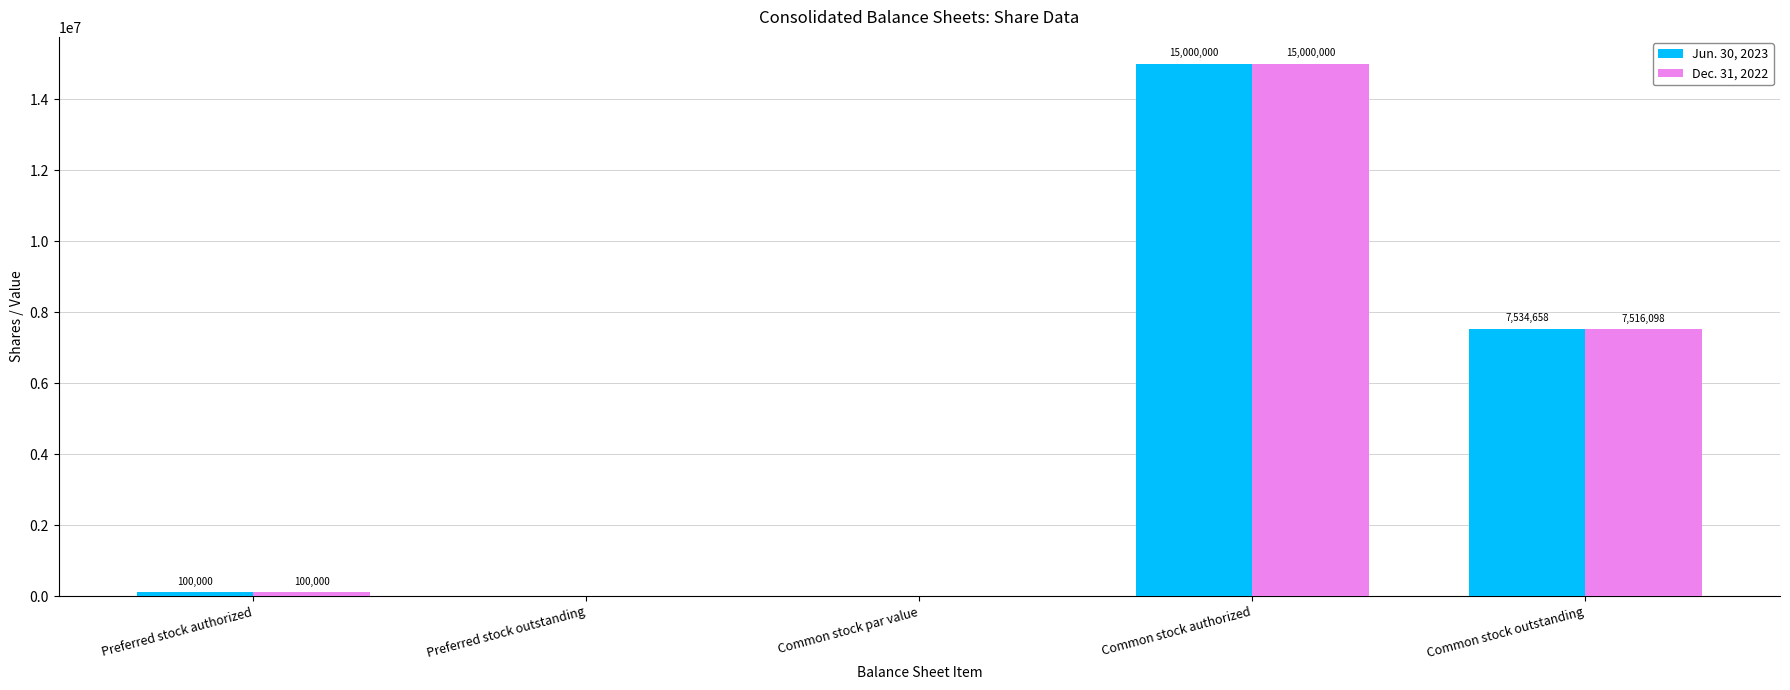

Which series changed the most between Preferred stock outstanding and Common stock outstanding?

Jun. 30, 2023